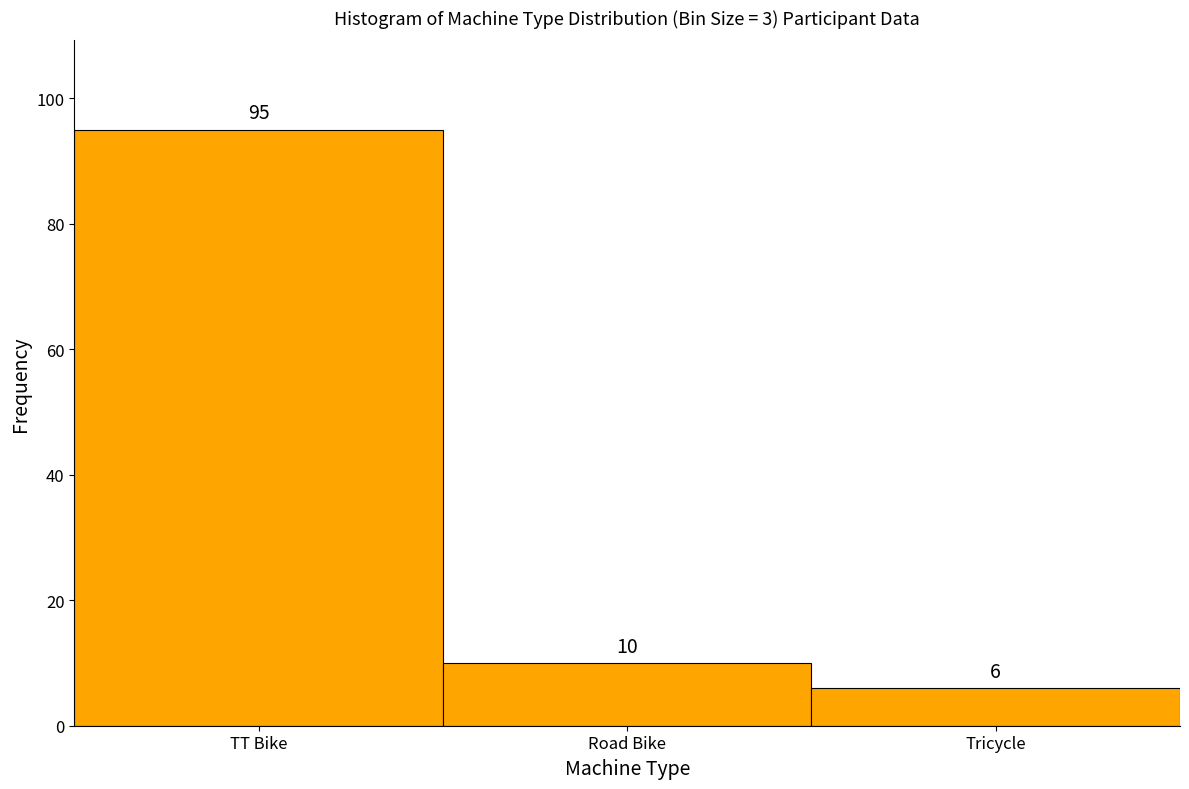

Reading left to right, list all the values displayed in this chart.

TT Bike=95	Road Bike=10	Tricycle=6